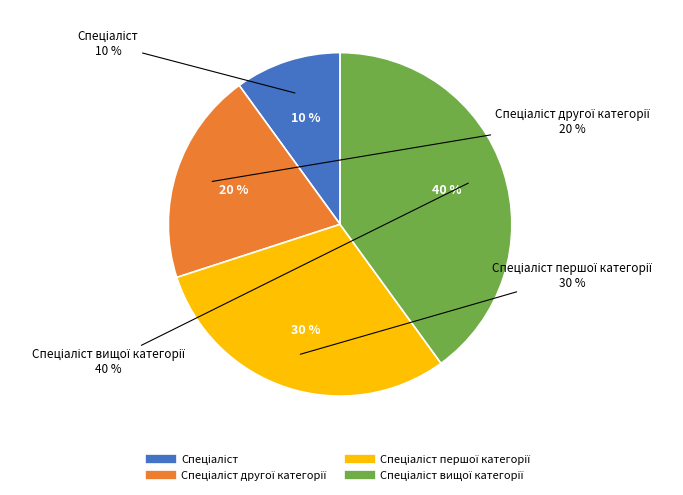

What is the smallest slice in the pie chart?

Спеціаліст